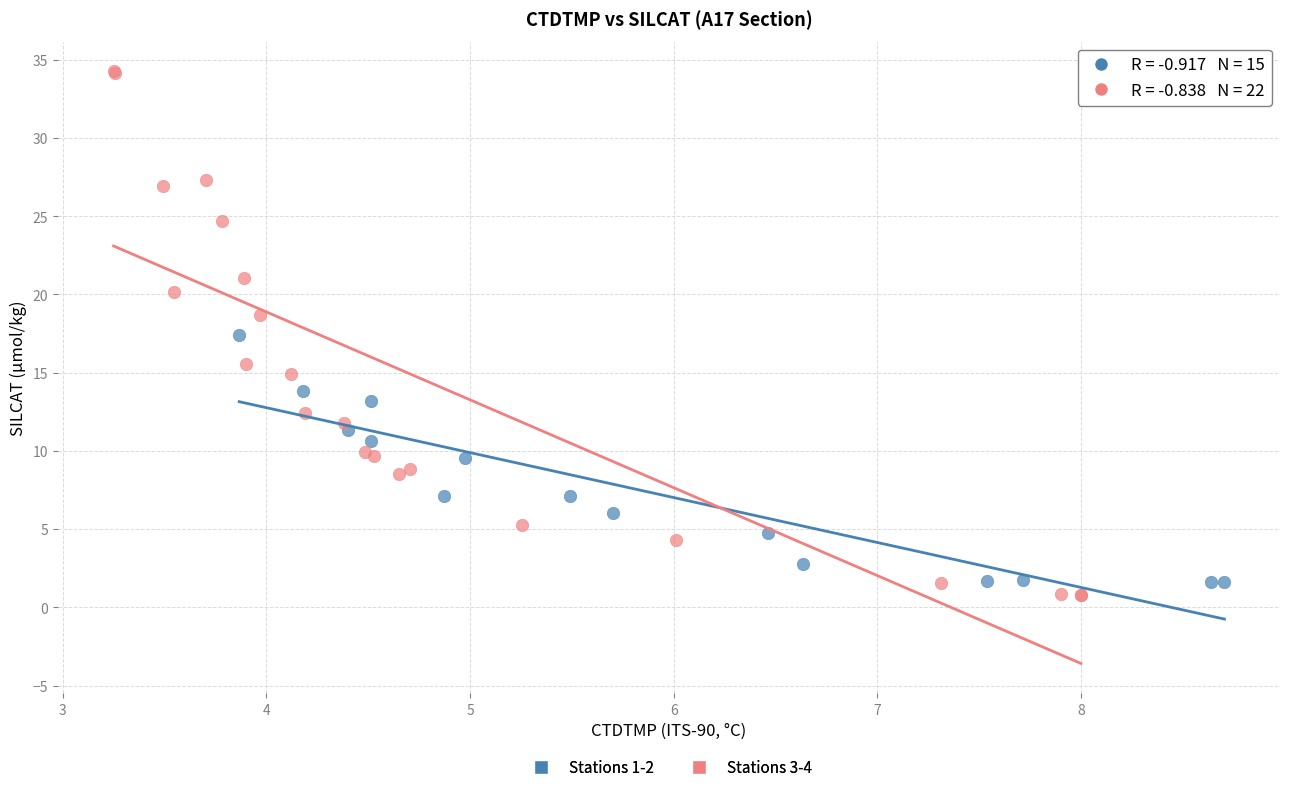

Which series contains the lowest Y value?

Stations 3-4